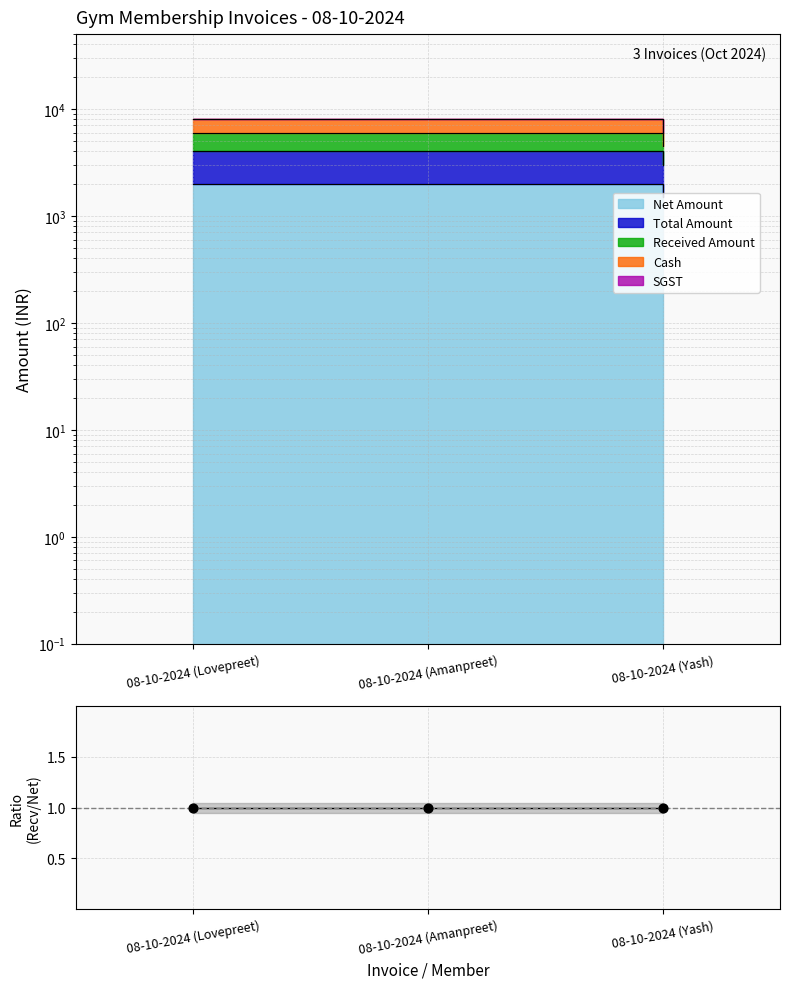

Which series contains the highest Y value?

Received Amount